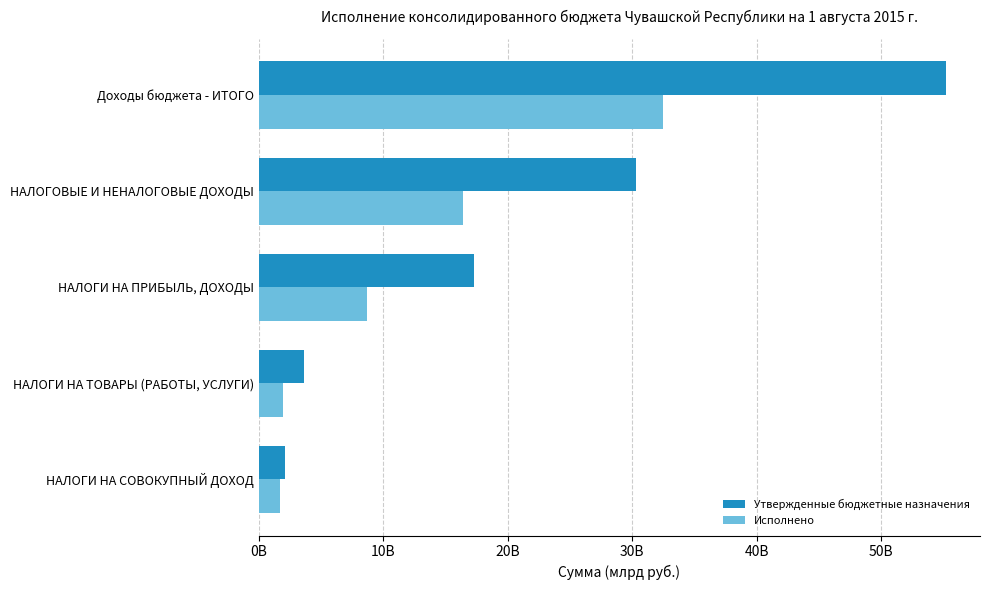

Which series has the largest range (max minus min)?

Утвержденные бюджетные назначения